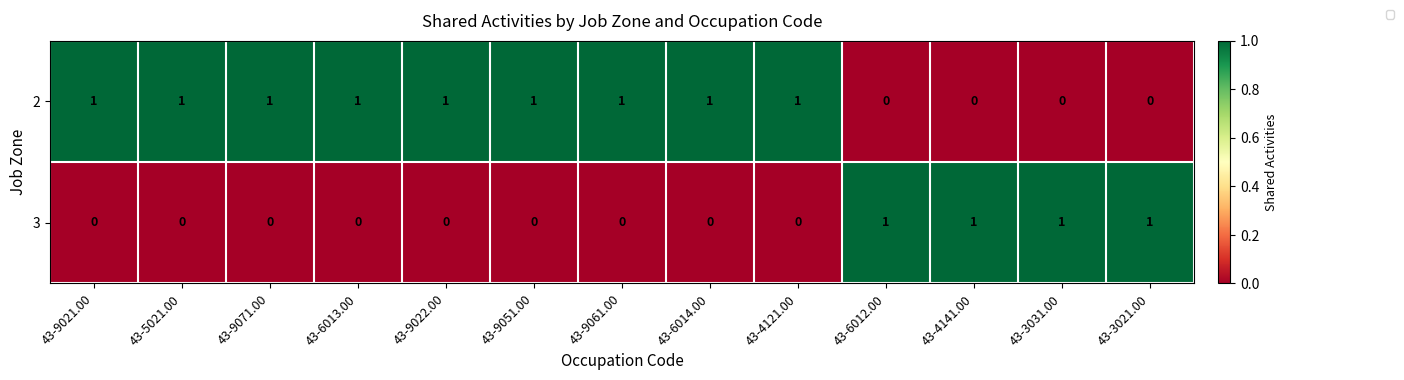

Count the number of categories in the chart.

13